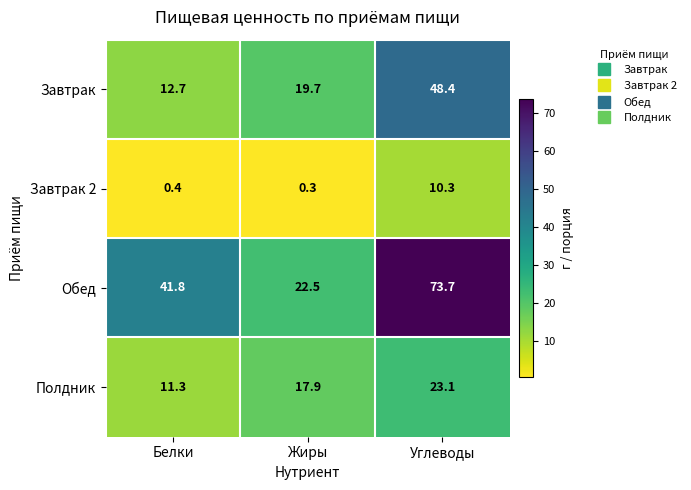

The Завтрак series shows 19.7 at Жиры. True or false?

True